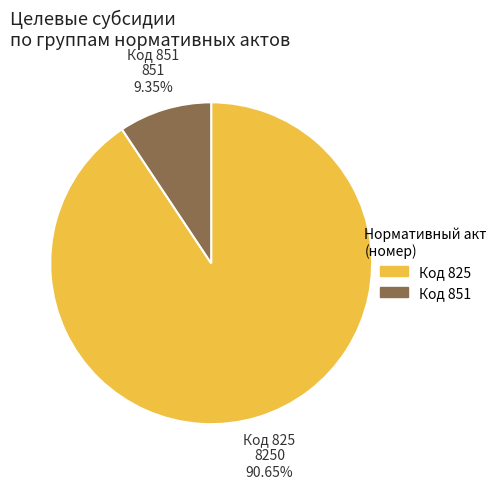

Count the number of slices in the pie.

2